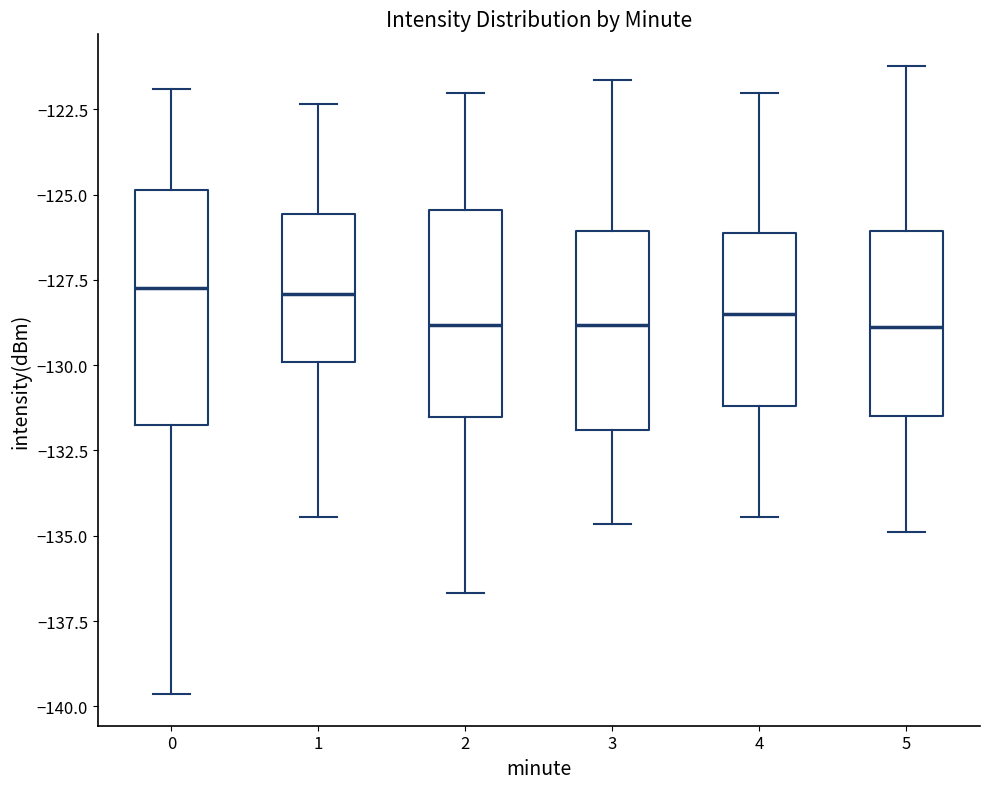

Where does the lower whisker of the box at x = 3 end on the y-axis? The values are not printed on the chart, so give them approximately, as read against the axis.

-134.5